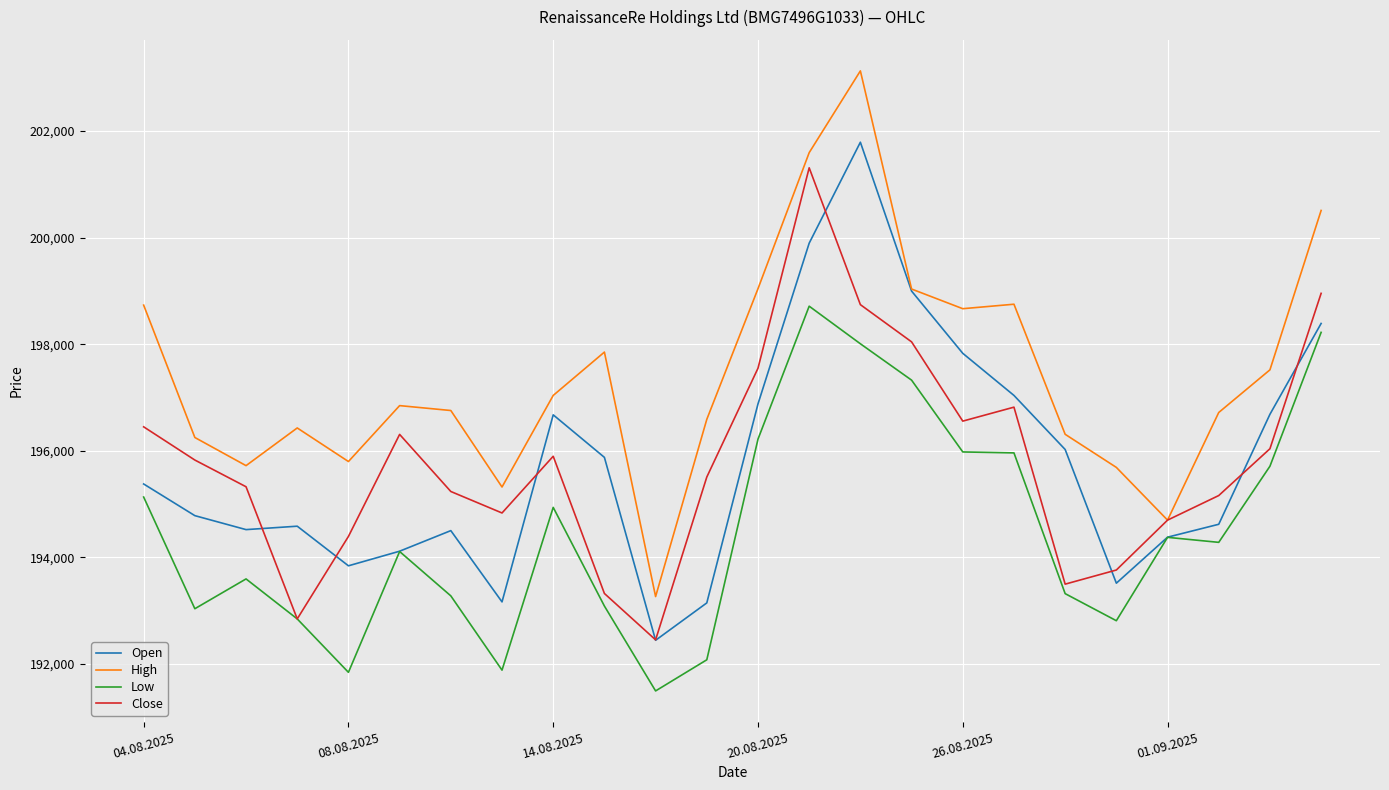

What is the highest value of the Close series?

201309